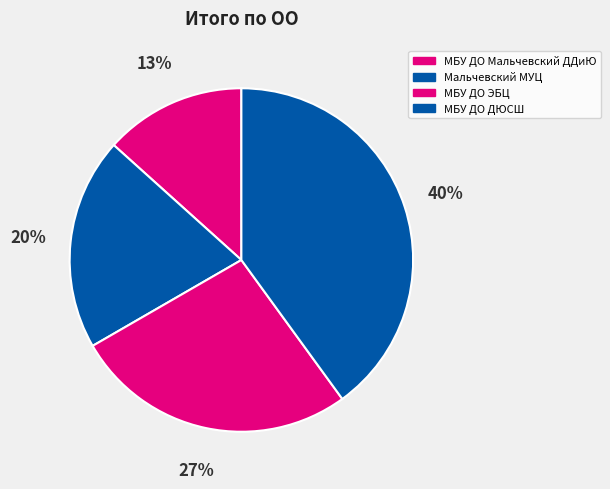

To the nearest percent, what is the difference between the largest and smallest slice percentages?

27%